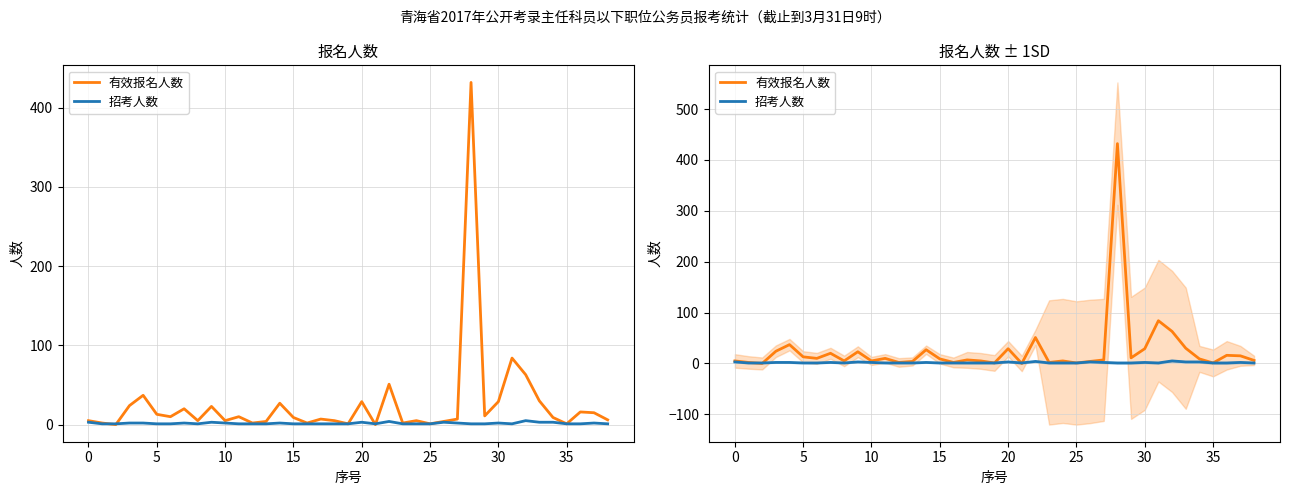

Is the value of 招考人数 at 35 greater than the value of 有效报名人数 at 38?

No